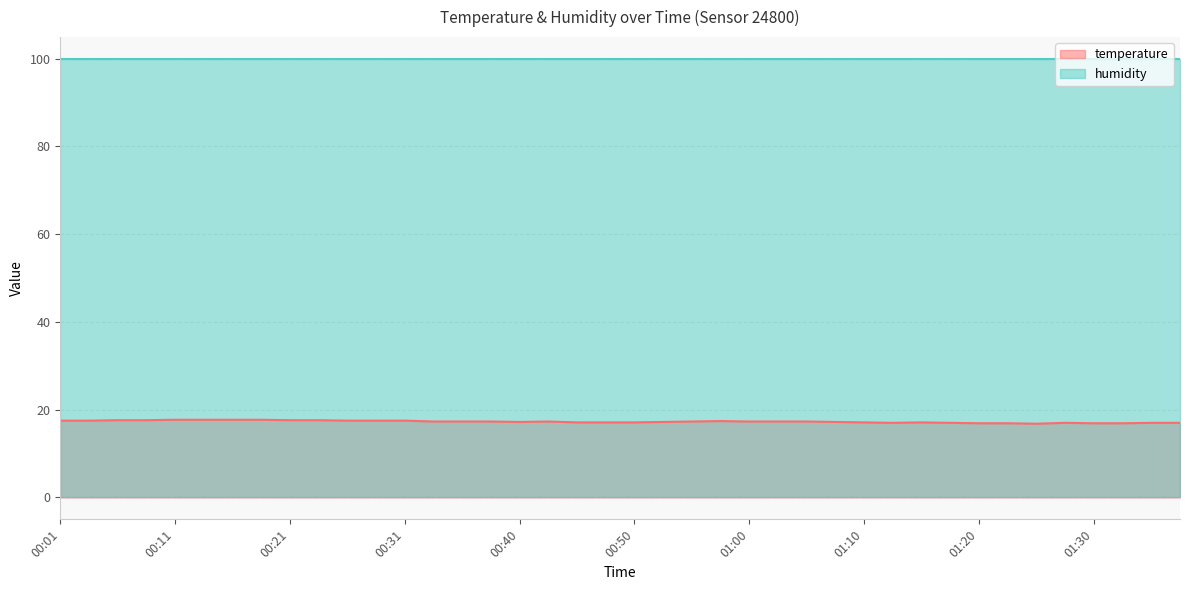

What is the maximum value shown in the chart?

99.9